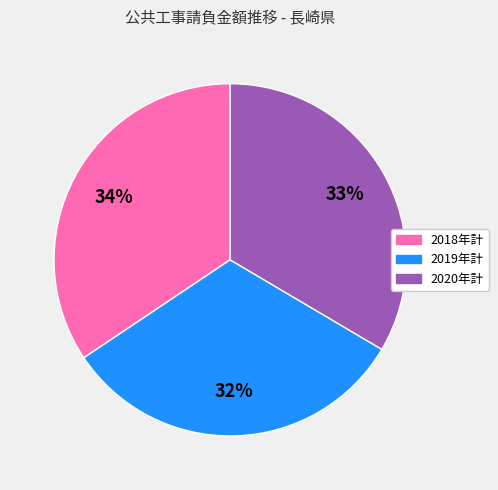

Which category has the smallest portion of the pie?

2019年計